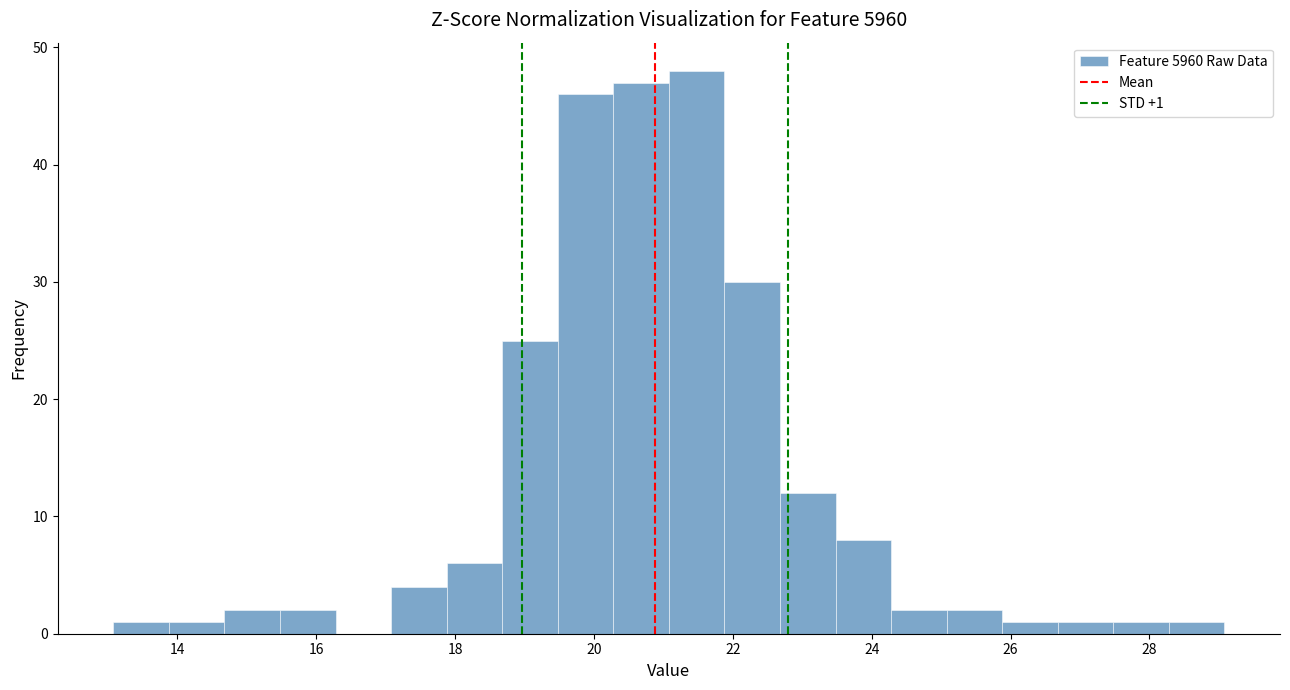

Over which range of the x-axis is the bar tallest?

21.08 to 21.88